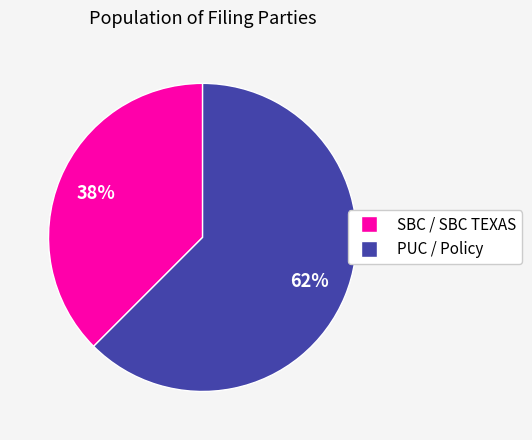

To the nearest percent, what is the average slice percentage?

50%